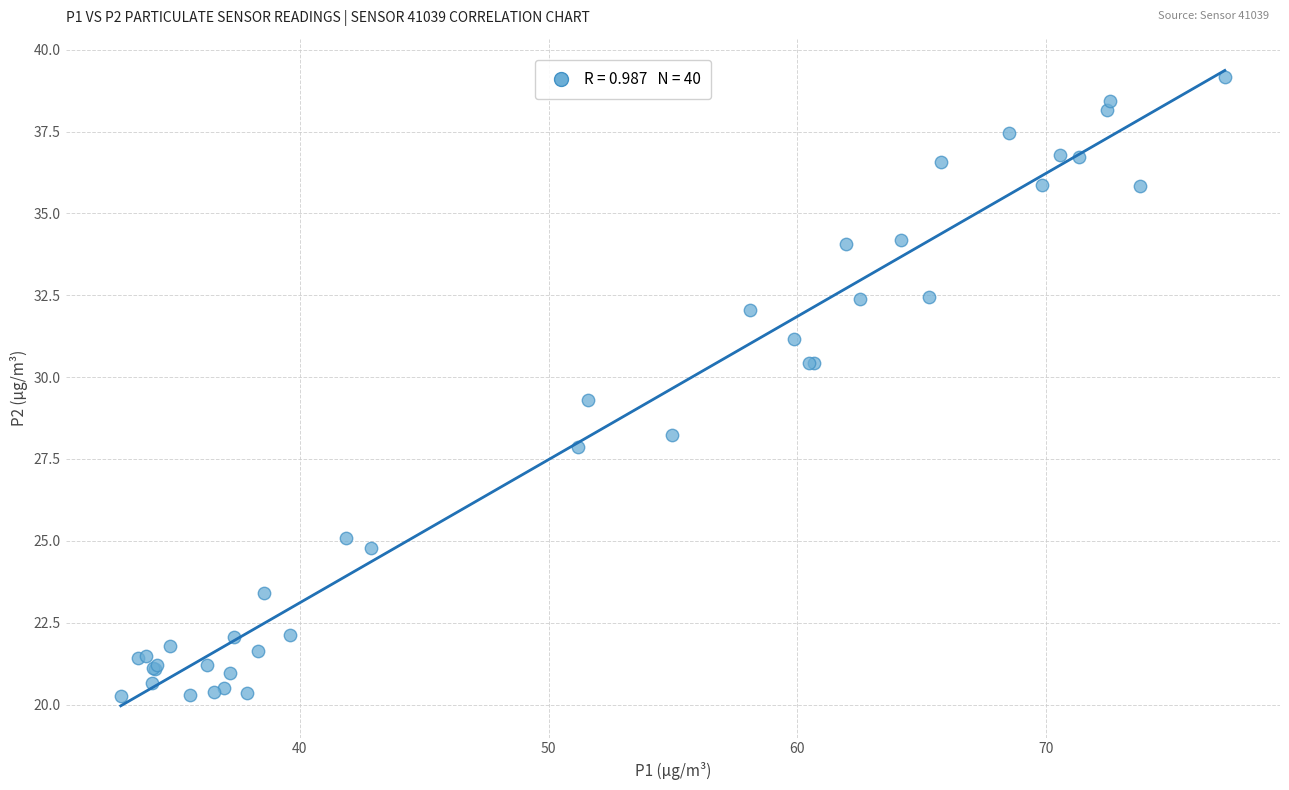

What Y value in the scatter plot is closest to 29?

29.3